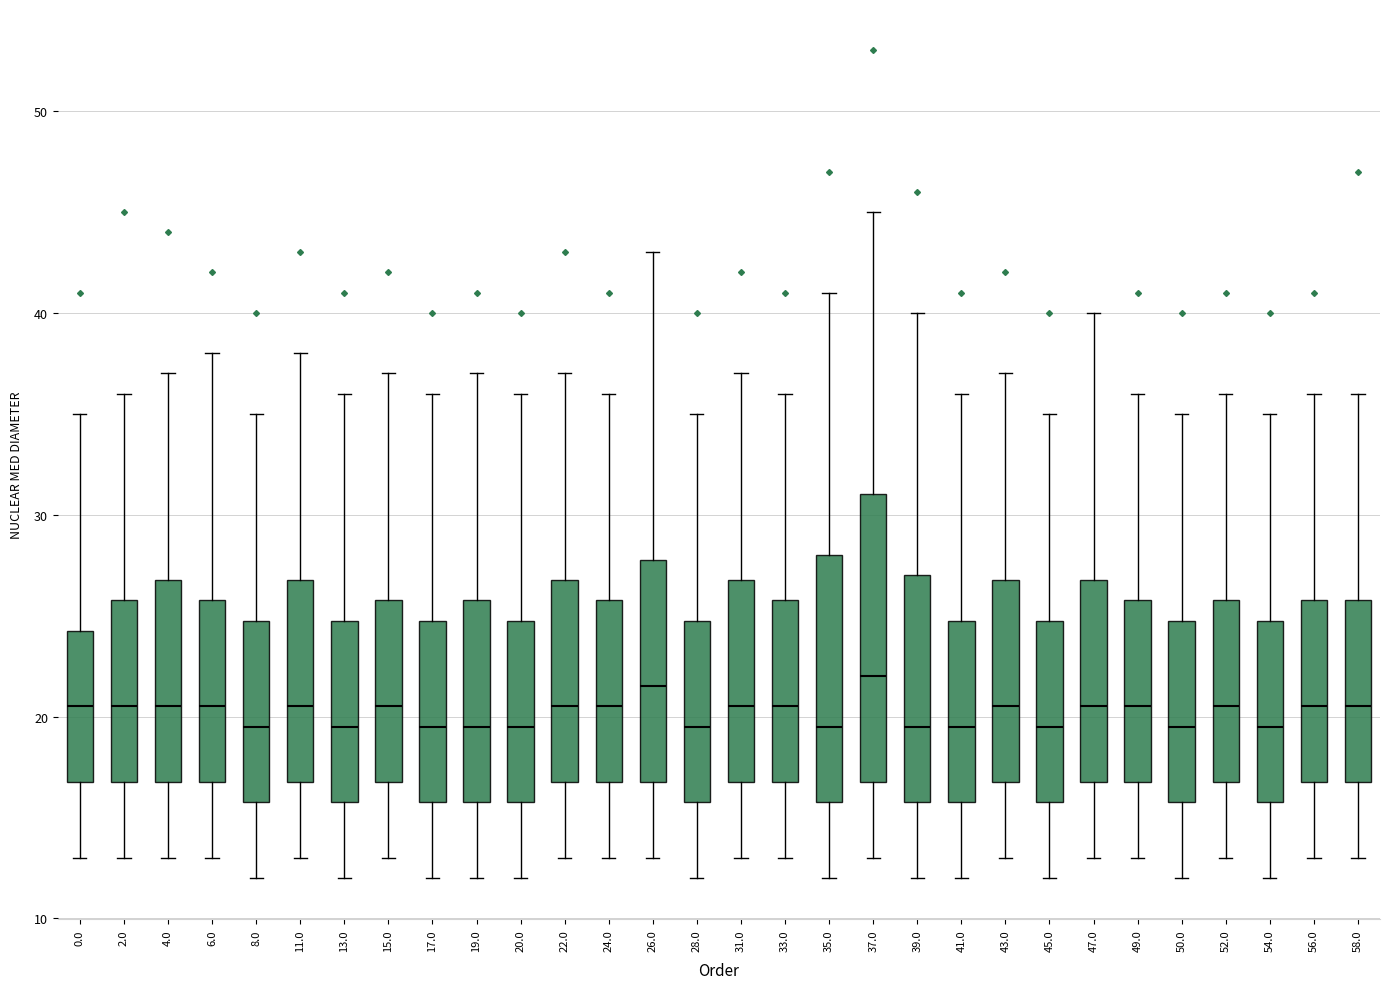

Reading left to right, read every box against the y-axis: the position of its median line, the range the box covers, and the ends of its whiskers. The values are not printed on the chart, so give them approximately, as read against the axis.

0.0: median 21, box 17 to 24, whiskers 13 to 35
2.0: median 21, box 17 to 26, whiskers 13 to 36
4.0: median 21, box 17 to 27, whiskers 13 to 37
6.0: median 21, box 17 to 26, whiskers 13 to 38
8.0: median 20, box 16 to 25, whiskers 12 to 35
11.0: median 21, box 17 to 27, whiskers 13 to 38
13.0: median 20, box 16 to 25, whiskers 12 to 36
15.0: median 21, box 17 to 26, whiskers 13 to 37
17.0: median 20, box 16 to 25, whiskers 12 to 36
19.0: median 20, box 16 to 26, whiskers 12 to 37
20.0: median 20, box 16 to 25, whiskers 12 to 36
22.0: median 21, box 17 to 27, whiskers 13 to 37
24.0: median 21, box 17 to 26, whiskers 13 to 36
26.0: median 22, box 17 to 28, whiskers 13 to 43
28.0: median 20, box 16 to 25, whiskers 12 to 35
31.0: median 21, box 17 to 27, whiskers 13 to 37
33.0: median 21, box 17 to 26, whiskers 13 to 36
35.0: median 20, box 16 to 28, whiskers 12 to 41
37.0: median 22, box 17 to 31, whiskers 13 to 45
39.0: median 20, box 16 to 27, whiskers 12 to 40
41.0: median 20, box 16 to 25, whiskers 12 to 36
43.0: median 21, box 17 to 27, whiskers 13 to 37
45.0: median 20, box 16 to 25, whiskers 12 to 35
47.0: median 21, box 17 to 27, whiskers 13 to 40
49.0: median 21, box 17 to 26, whiskers 13 to 36
50.0: median 20, box 16 to 25, whiskers 12 to 35
52.0: median 21, box 17 to 26, whiskers 13 to 36
54.0: median 20, box 16 to 25, whiskers 12 to 35
56.0: median 21, box 17 to 26, whiskers 13 to 36
58.0: median 21, box 17 to 26, whiskers 13 to 36